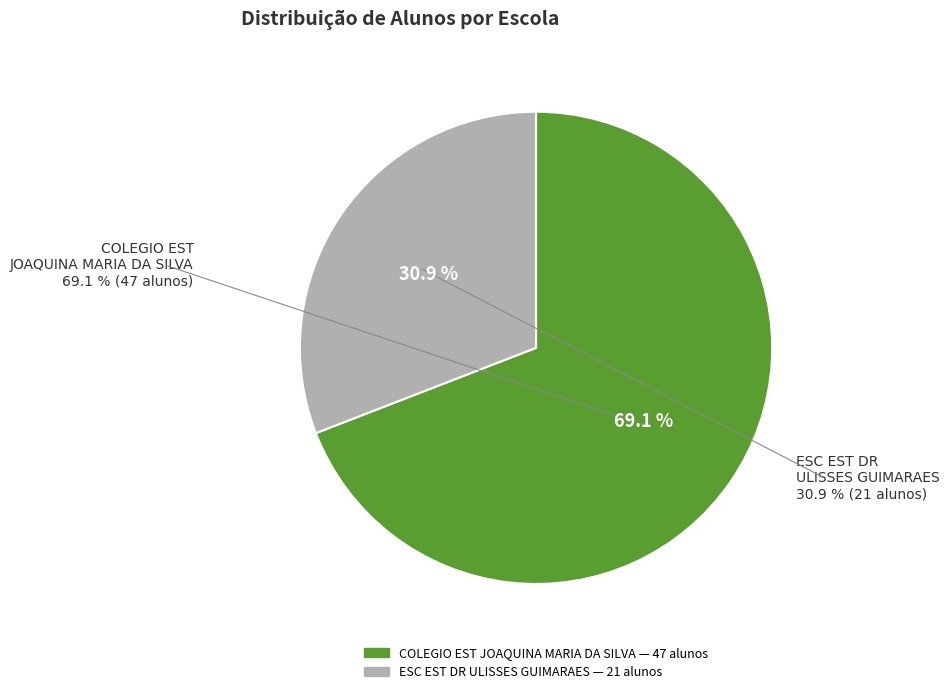

What is the total percentage of COLEGIO EST JOAQUINA MARIA DA SILVA and ESC EST DR ULISSES GUIMARAES?

100.0%